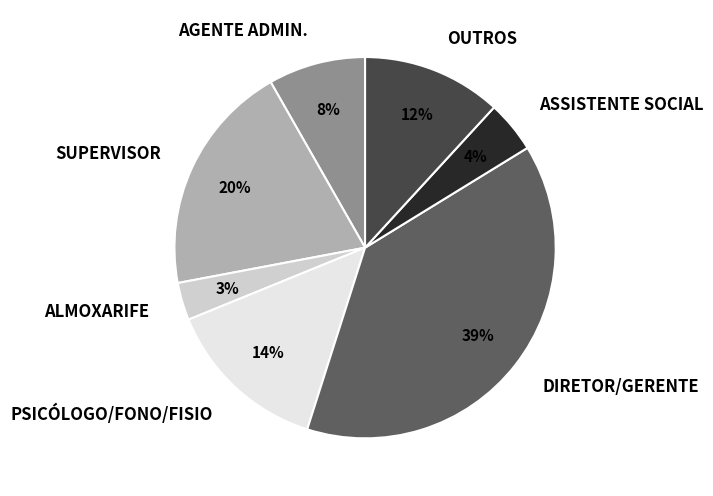

Between OUTROS and PSICÓLOGO/FONO/FISIO, which is larger?

PSICÓLOGO/FONO/FISIO